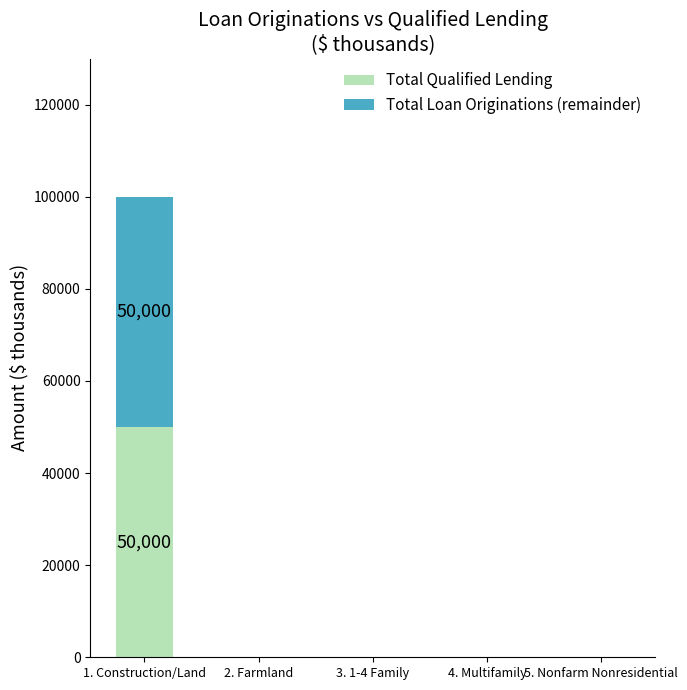

Does the chart contain stacked bars?

Yes